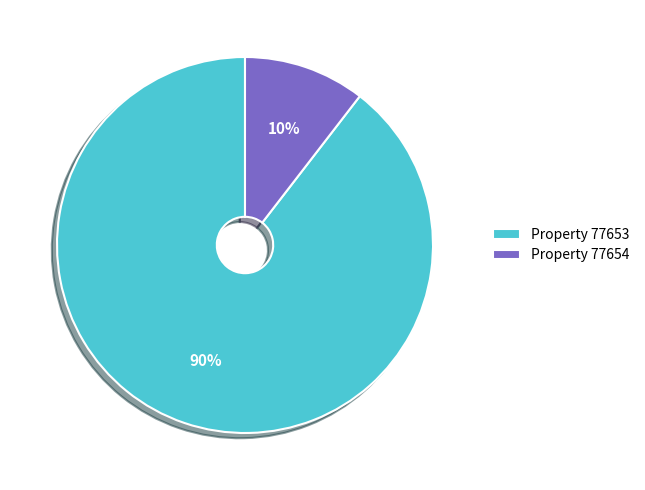

Is it true that Property 77654 is 3% of the pie?

False